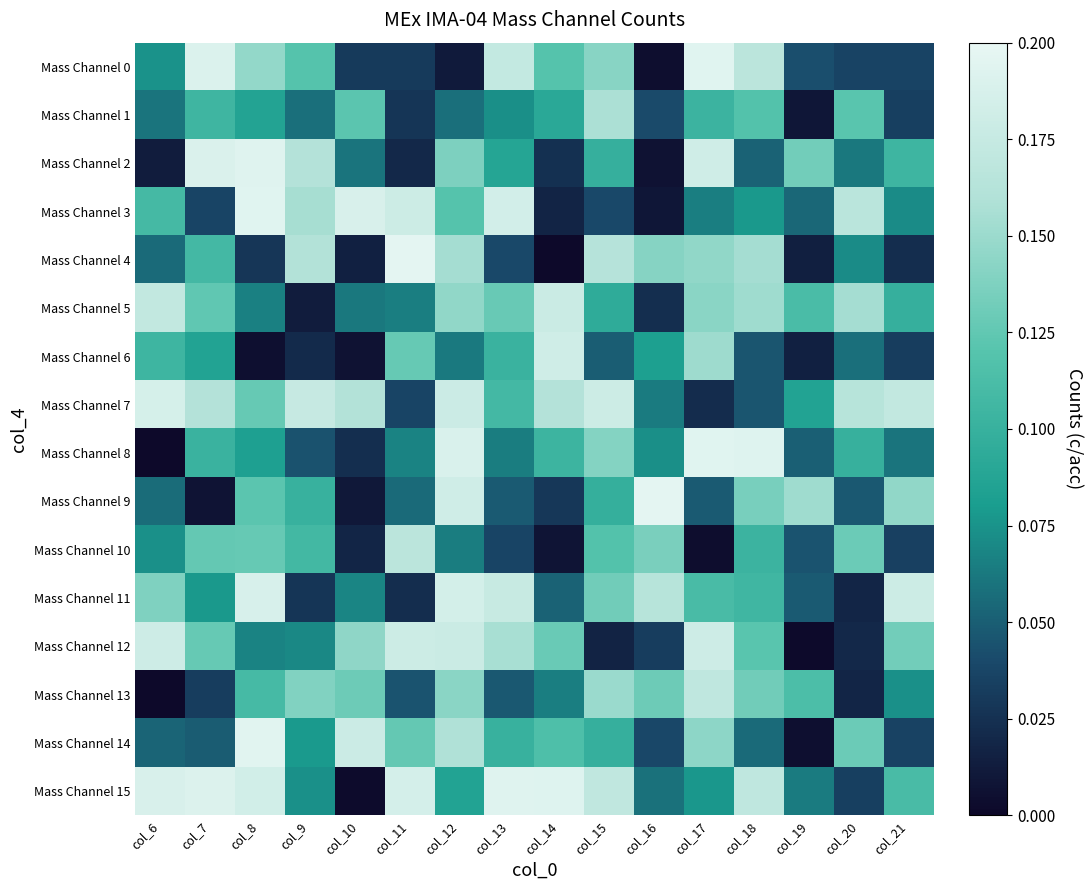

Rank the series at col_6 from lowest to highest value.

Mass Channel 13, Mass Channel 8, Mass Channel 2, Mass Channel 14, Mass Channel 4, Mass Channel 9, Mass Channel 1, Mass Channel 10, Mass Channel 0, Mass Channel 6, Mass Channel 3, Mass Channel 11, Mass Channel 5, Mass Channel 12, Mass Channel 7, Mass Channel 15